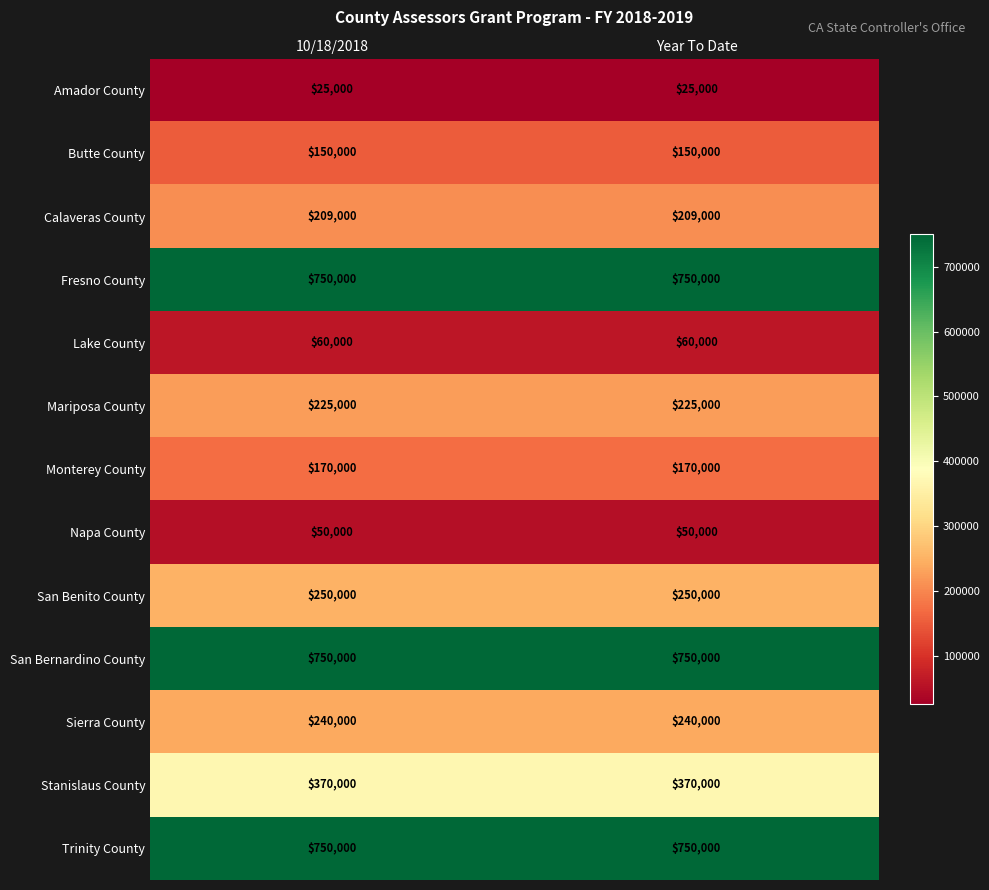

How many series are shown in this chart?

13